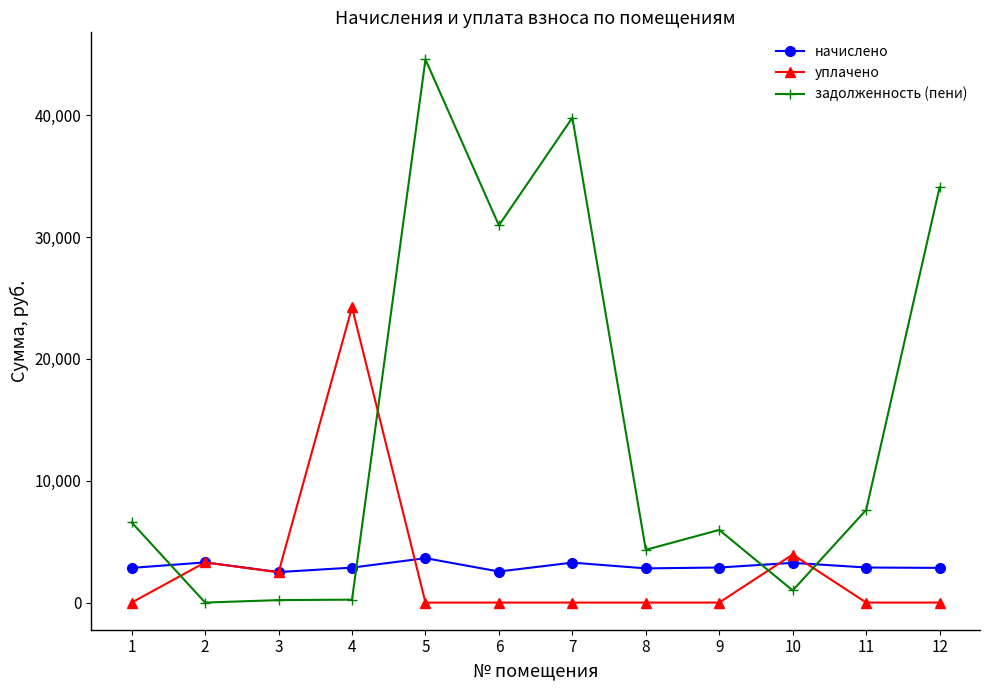

Where do задолженность (пени) and начислено first cross each other?

1 and 2